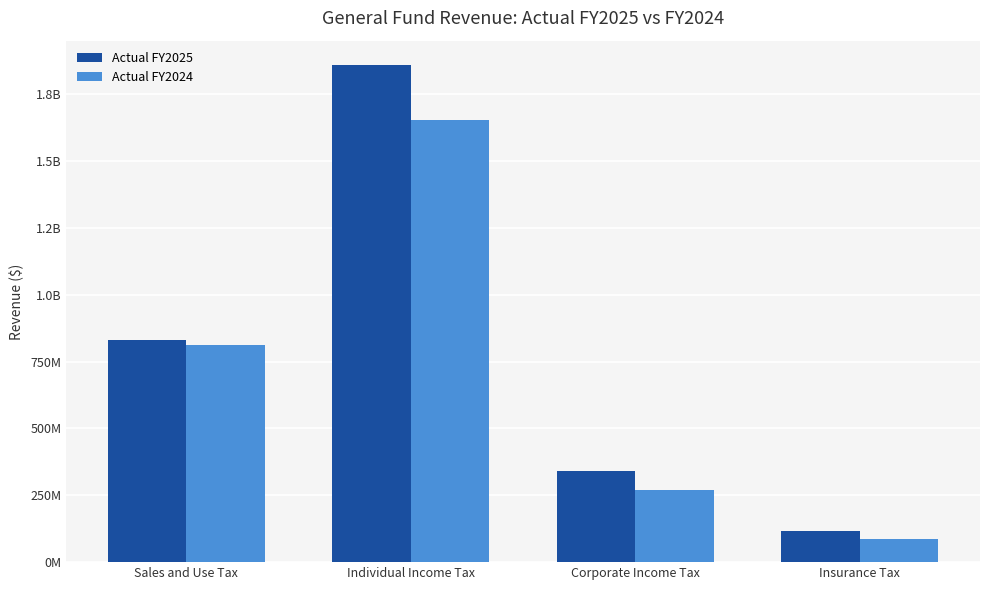

What are all the series names shown in the legend?

Actual FY2025, Actual FY2024